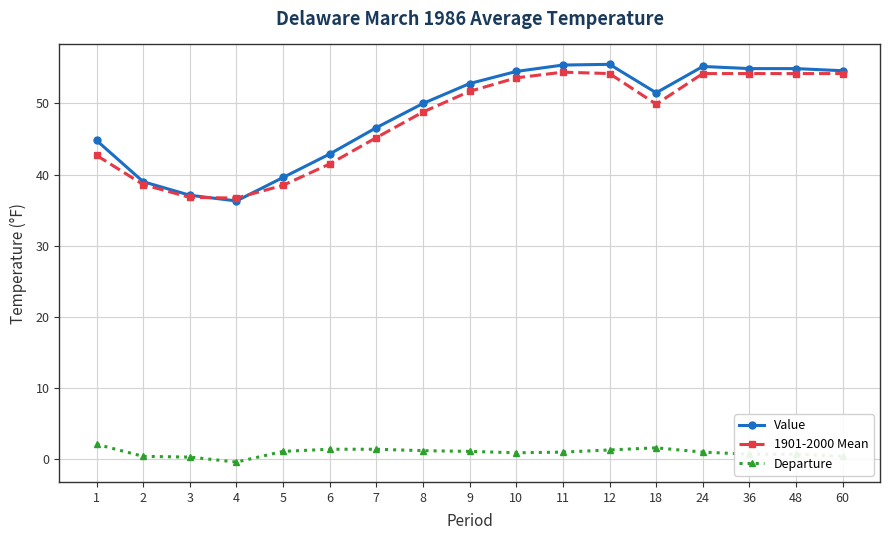

Where is 1901-2000 Mean nearest to the value 45?

7